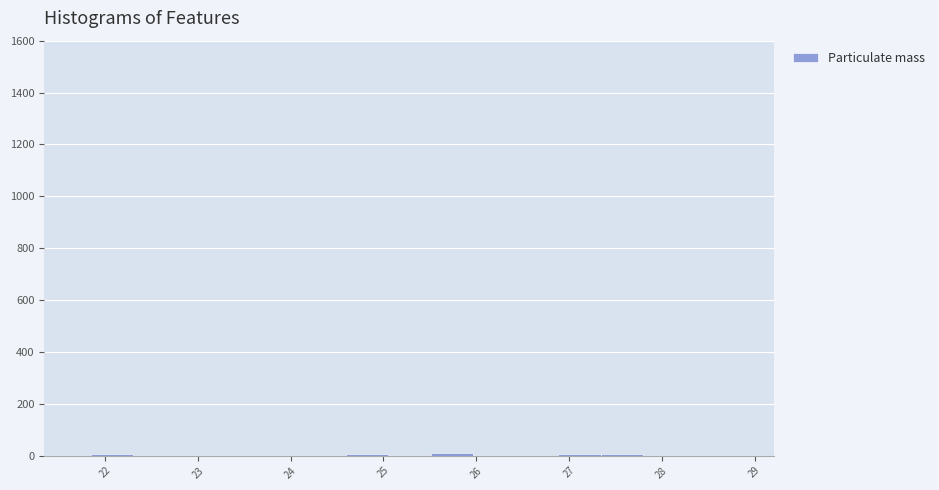

Reading left to right, transcribe this chart: for each bar, give the range it covers on the x-axis and its height. Neither the bar edges nor the heights are printed on the chart, so give them approximately, as read against the axes.

21.8 to 22.3: under 20
22.3 to 22.8: 0
22.8 to 23.2: 0
23.2 to 23.7: 0
23.7 to 24.1: 0
24.1 to 24.6: under 20
24.6 to 25.1: under 20
25.1 to 25.5: under 20
25.5 to 26.0: under 20
26.0 to 26.4: under 20
26.4 to 26.9: 0
26.9 to 27.3: under 20
27.3 to 27.8: under 20
27.8 to 28.3: under 20
28.3 to 28.7: under 20